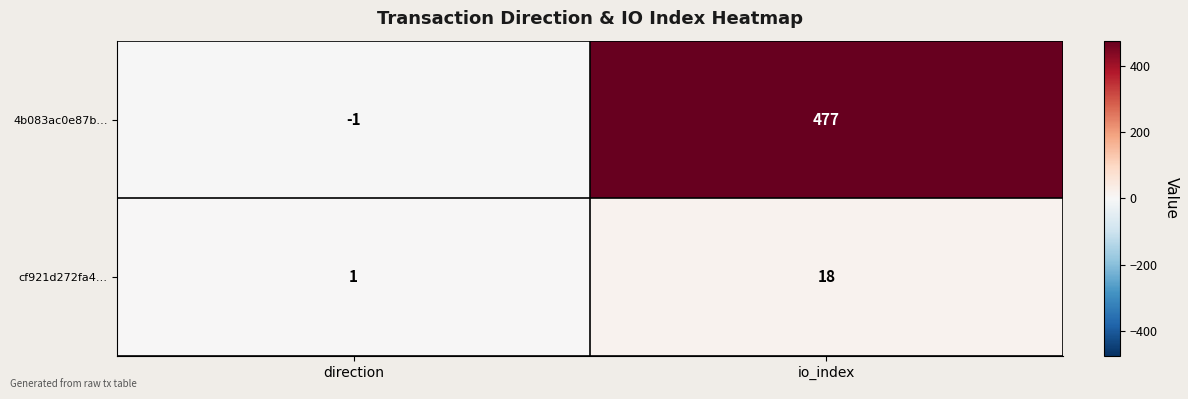

What is the maximum value shown in the chart?

477